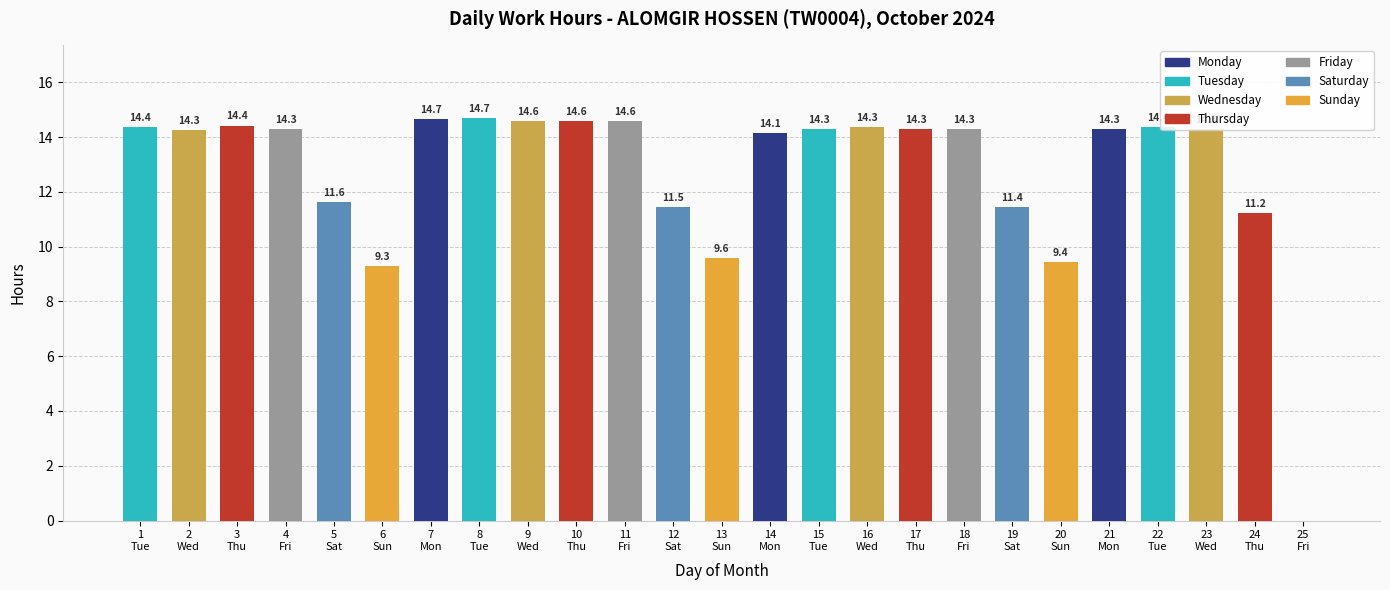

What is the change in value from 8
Tue to 18
Fri?

-0.4